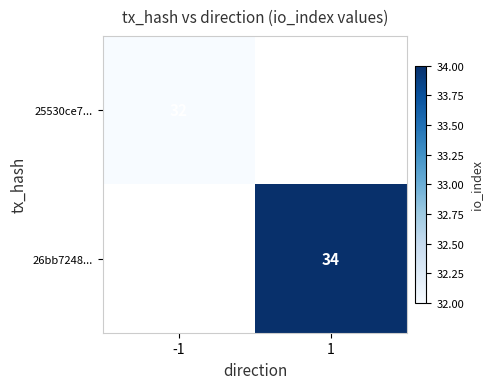

The value of 25530ce7... at -1 is 53. True or false?

False